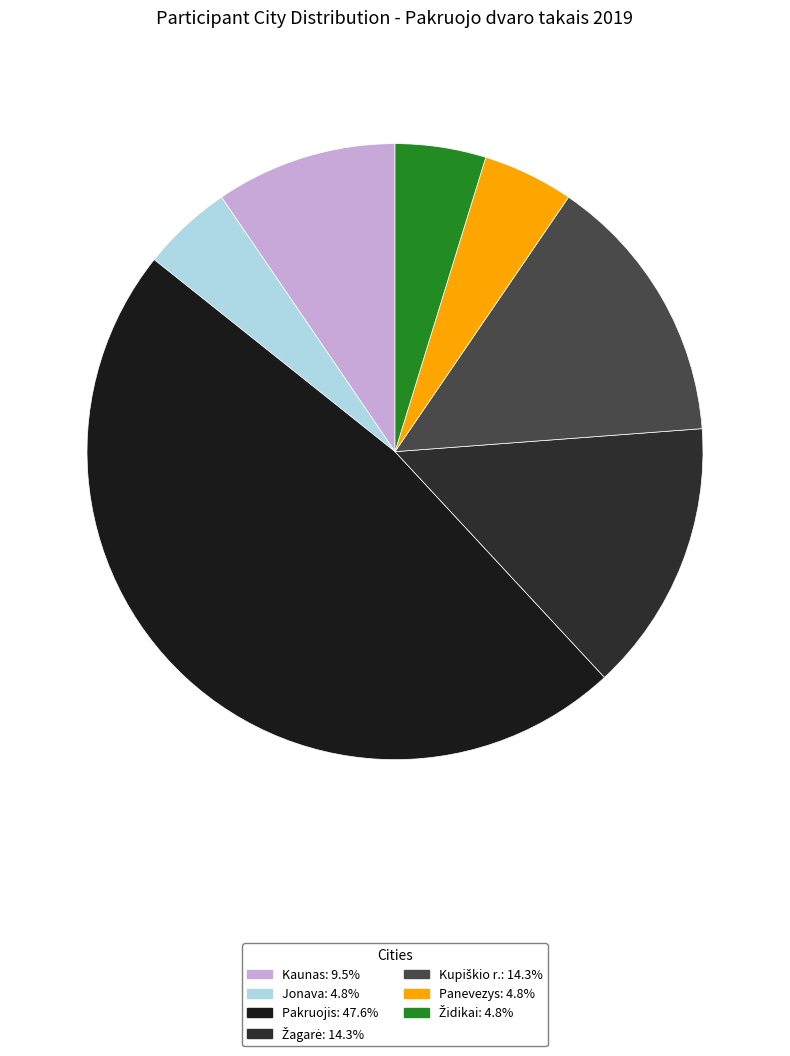

Count the number of slices in the pie.

7